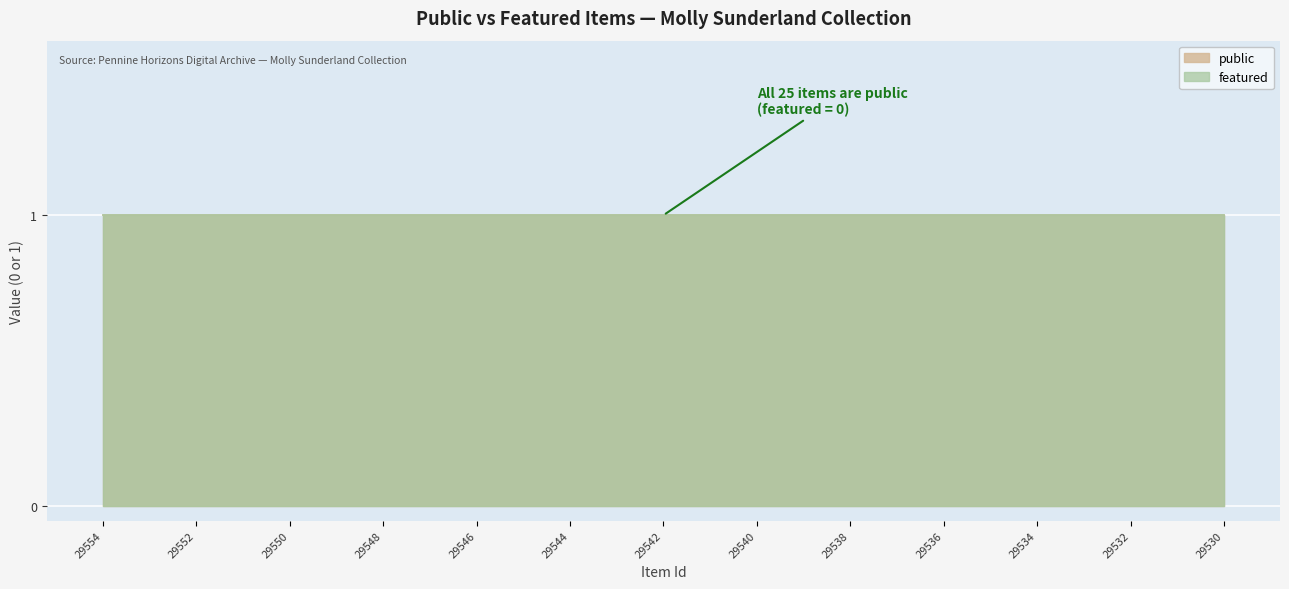

What is the average value of the public series?

1